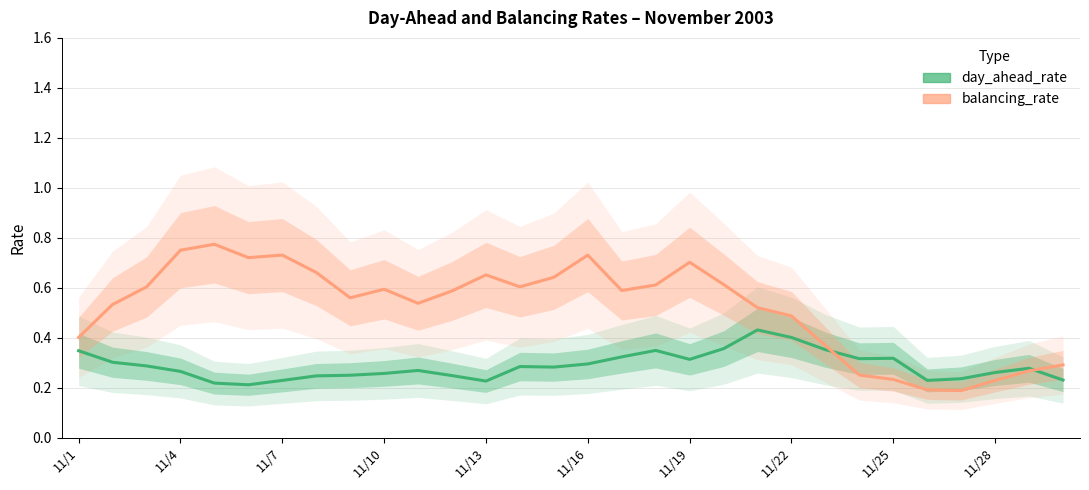

Reading right to left, extract all data points from this chart.

day_ahead_rate: 0.2	0.3	0.3	0.2	0.2	0.3	0.3	0.4	0.4	0.4	0.4	0.3	0.3	0.3	0.3	0.3	0.3	0.2	0.2	0.3	0.3	0.3	0.2	0.2	0.2	0.2	0.3	0.3	0.3	0.3
balancing_rate: 0.3	0.3	0.2	0.2	0.2	0.2	0.3	0.4	0.5	0.5	0.6	0.7	0.6	0.6	0.7	0.6	0.6	0.7	0.6	0.5	0.6	0.6	0.7	0.7	0.7	0.8	0.8	0.6	0.5	0.4